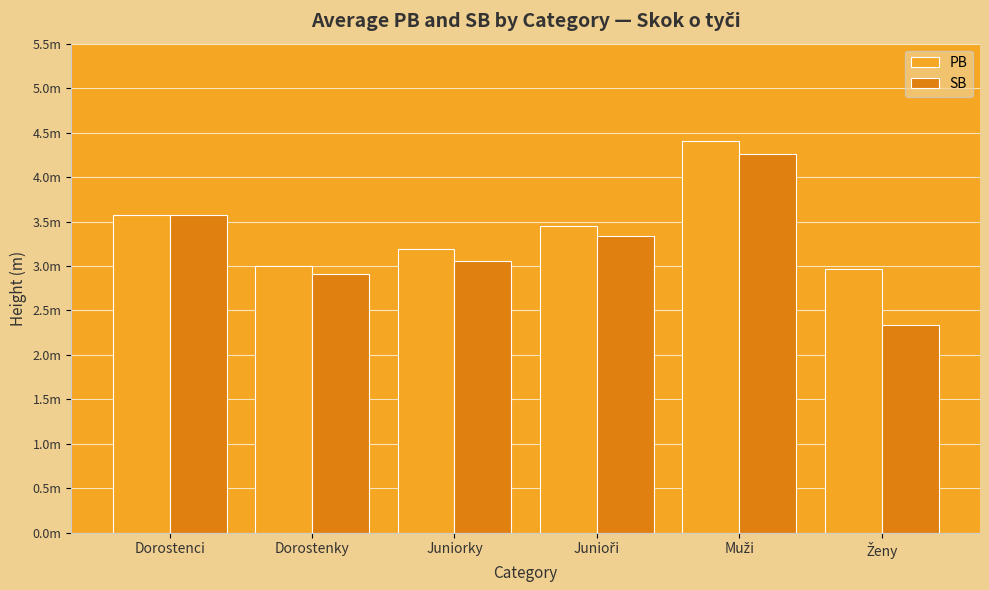

What are all the series names shown in the legend?

PB, SB